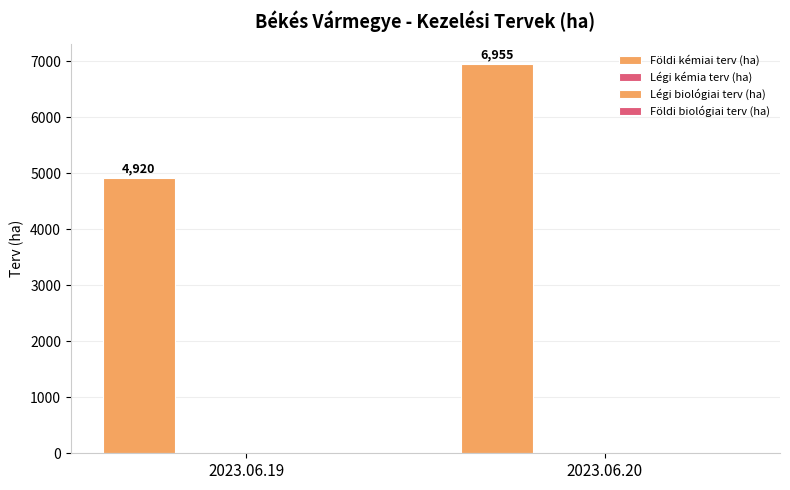

How many categories are shown in the chart?

2